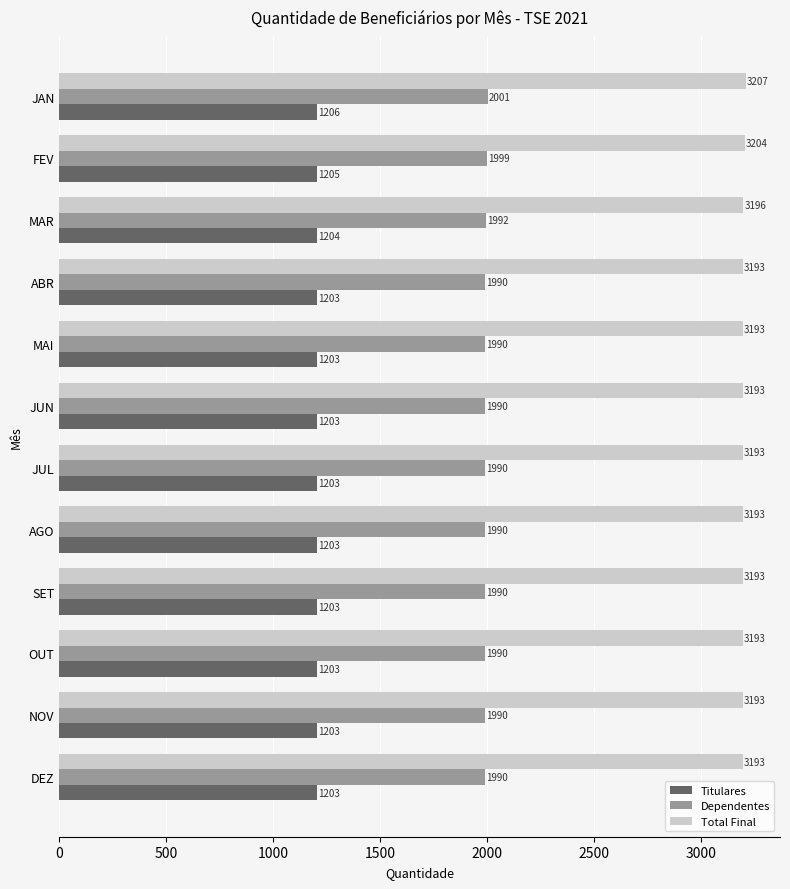

The Dependentes series shows 1990 at JUN. True or false?

True